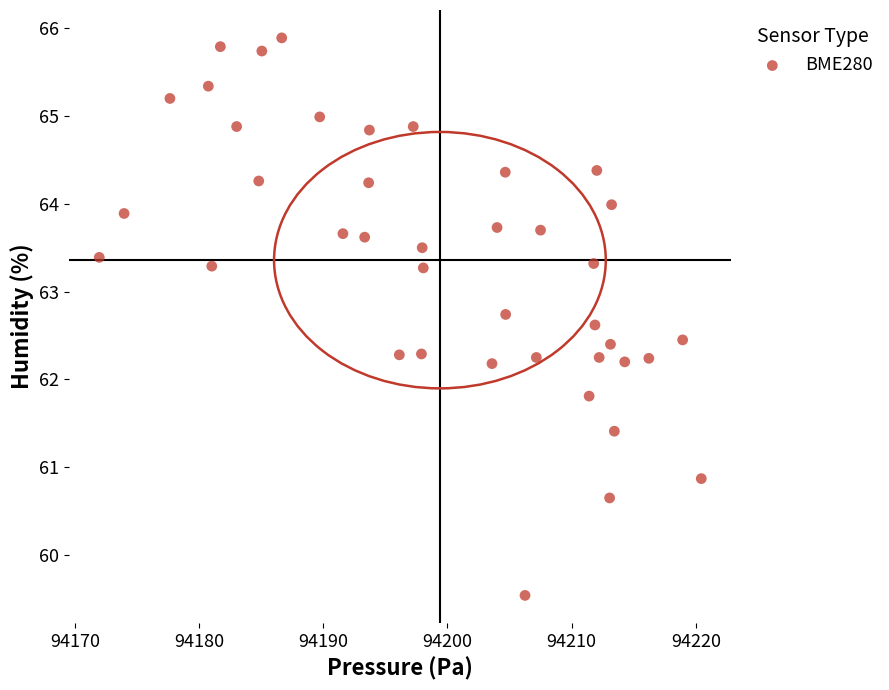

What is the range of X values (max minus min)?

48.5